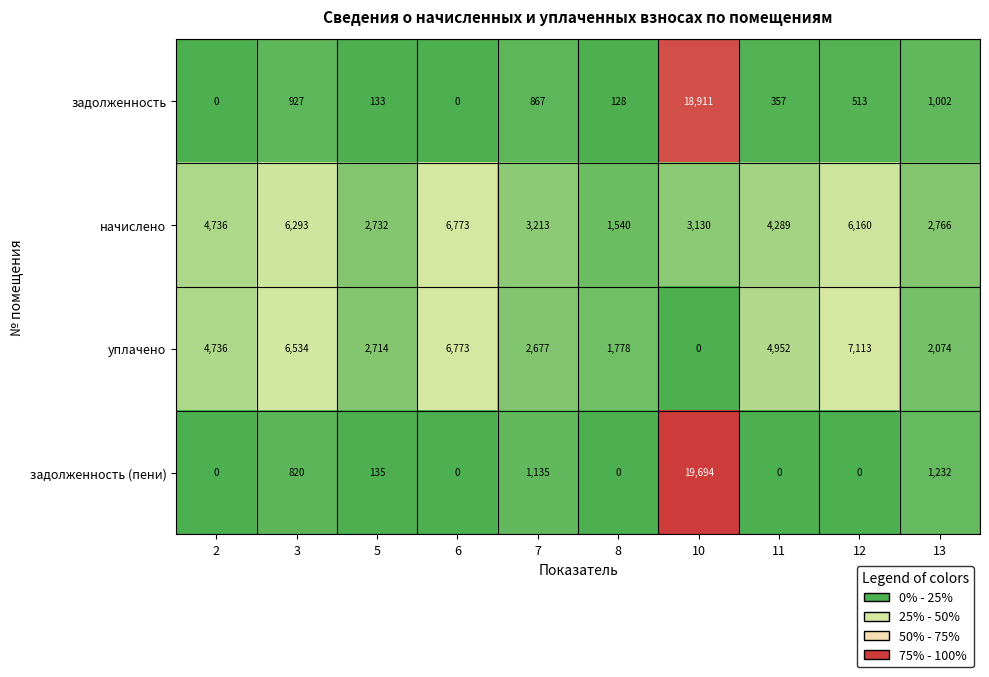

The уплачено series shows 2074 at 13. True or false?

True